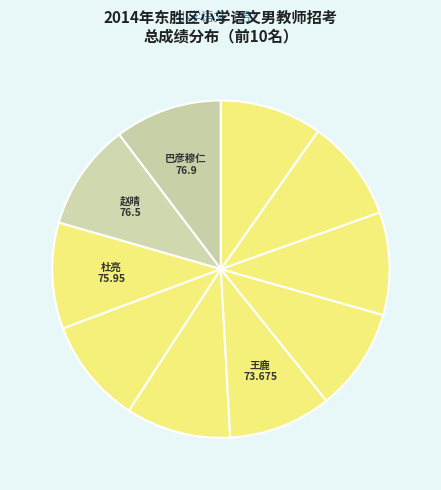

Which category has the smallest portion of the pie?

解春